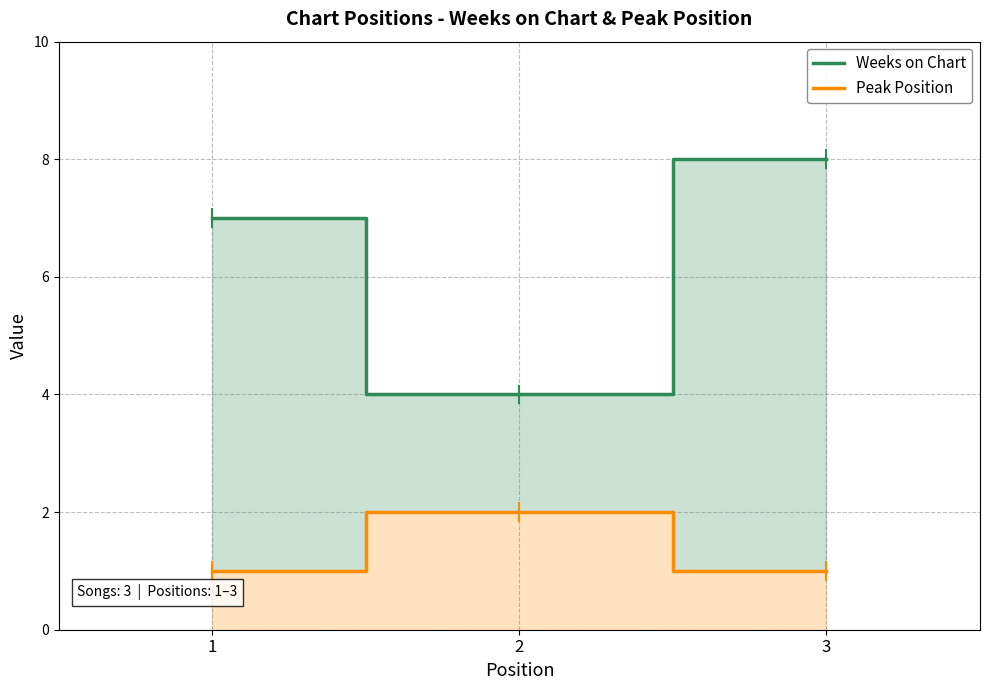

The Peak Position series shows 1 at 3. True or false?

False